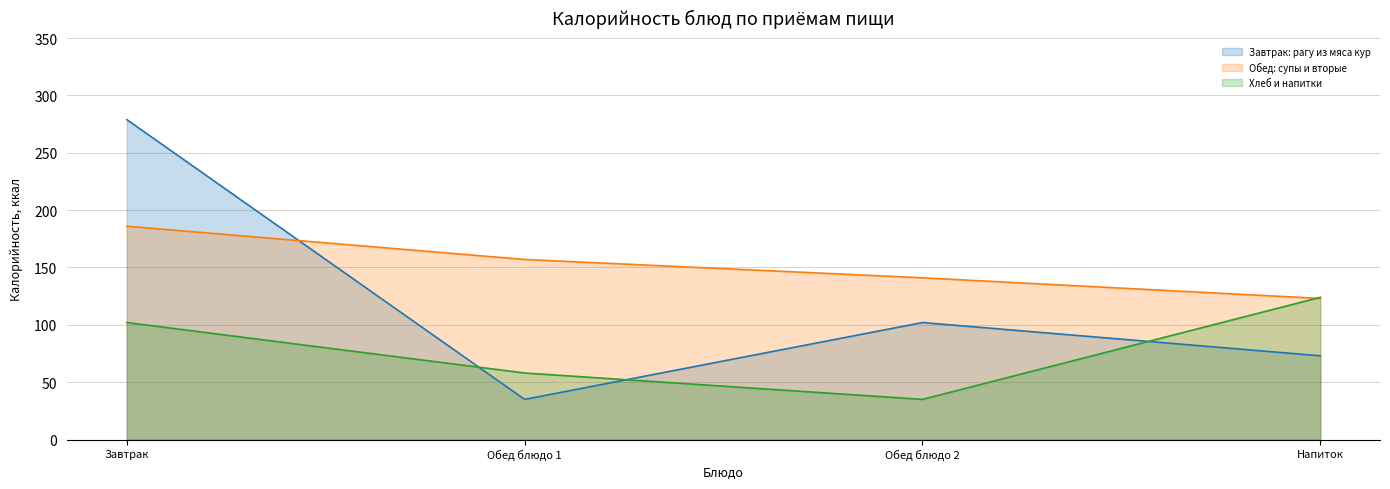

At which category is the sum across all series the highest?

Завтрак